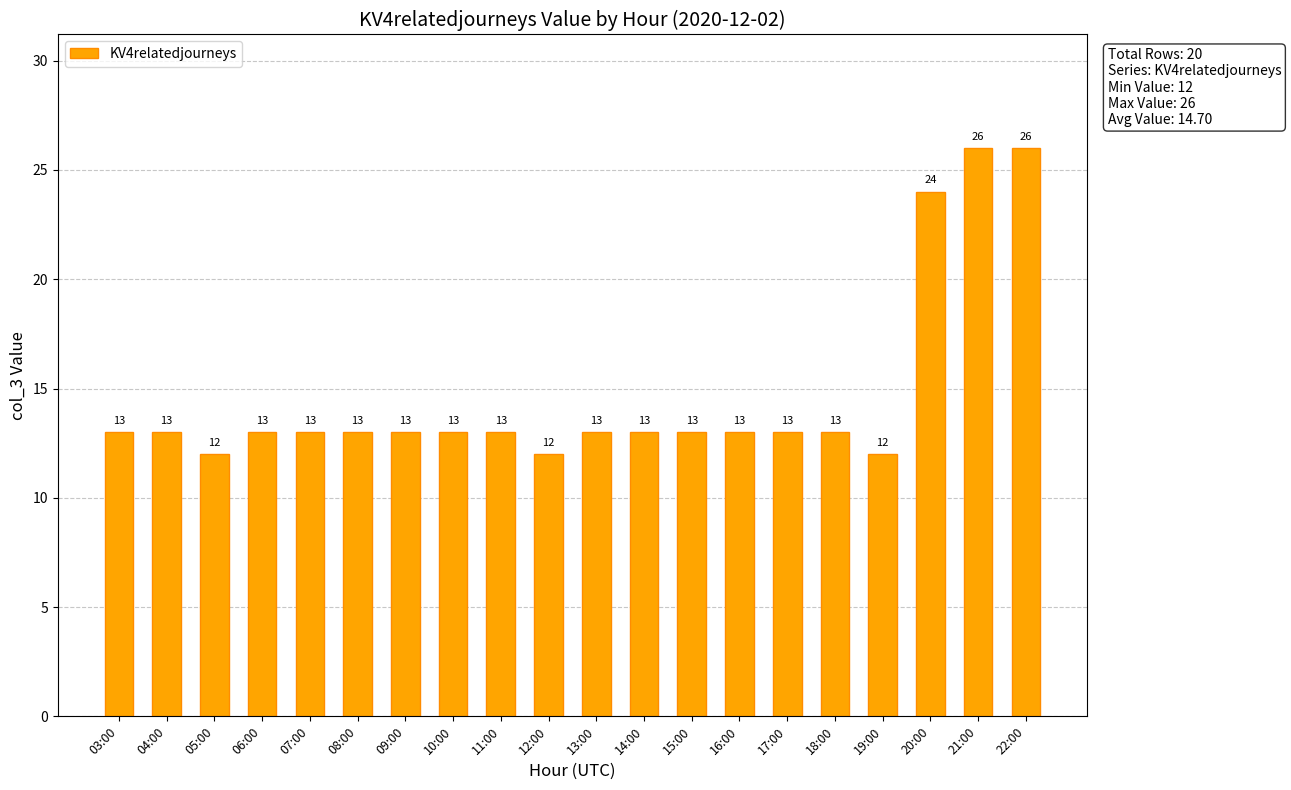

What is the smallest value displayed?

12